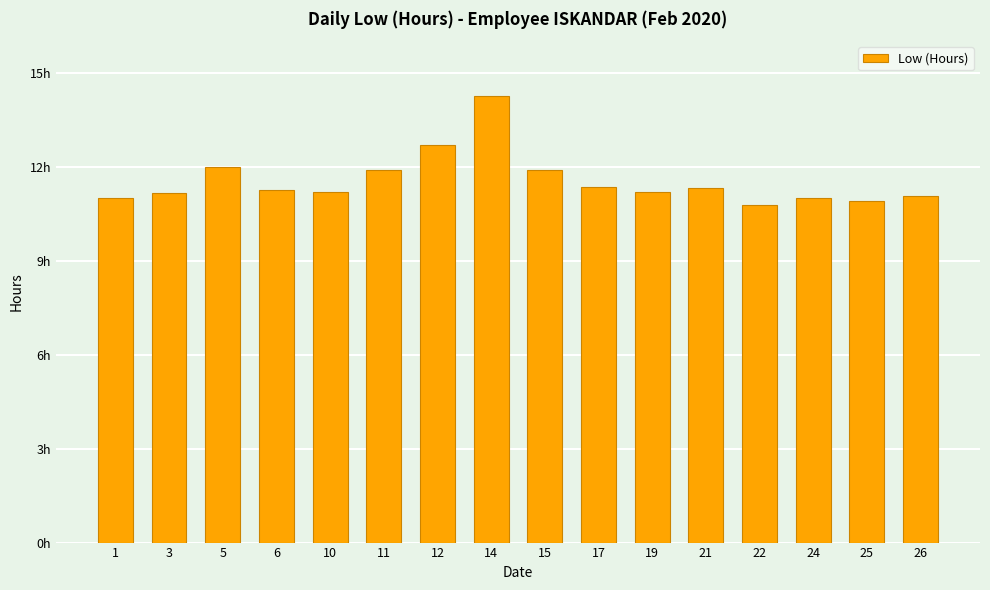

Which category has the highest value across all series?

14